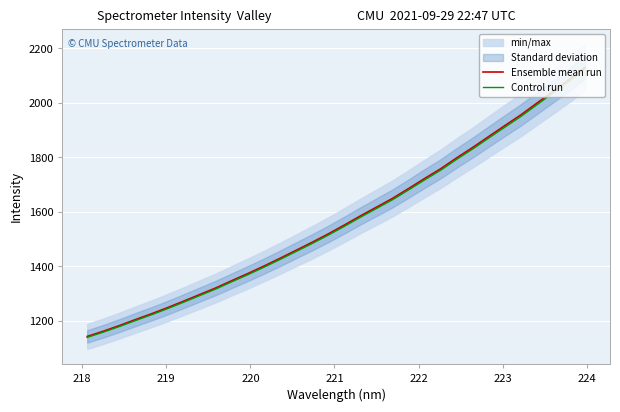

True or false: Control run and Ensemble mean run cross at least once.

False